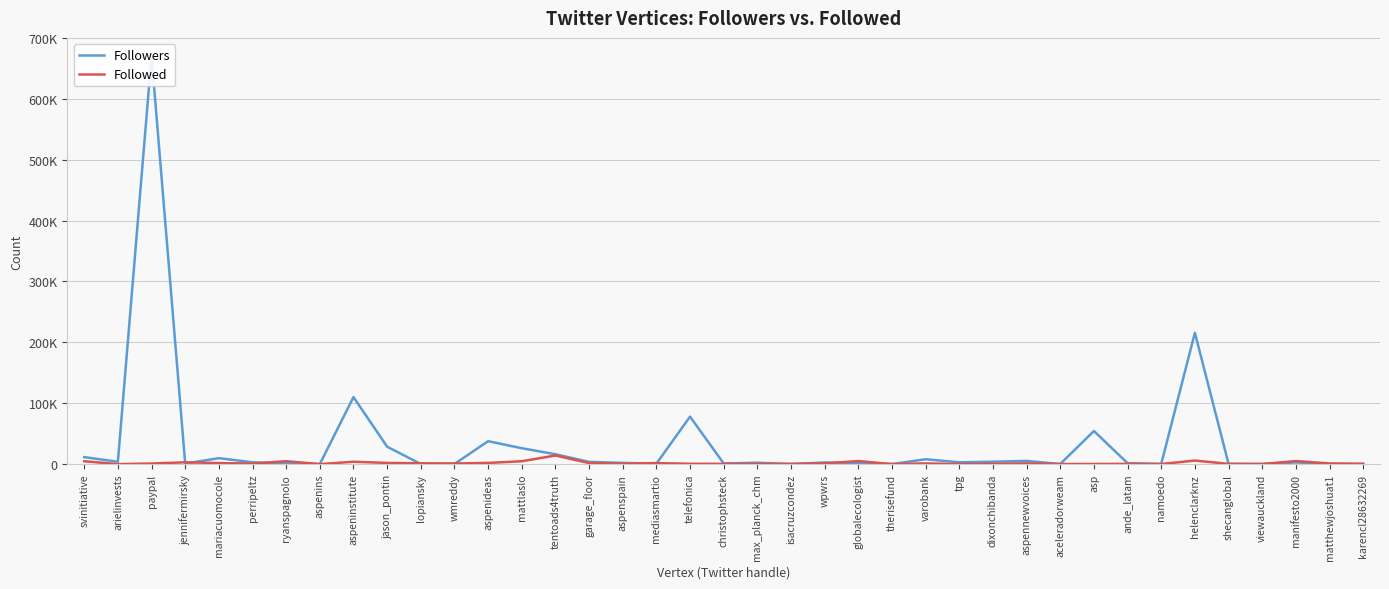

Reading left to right, list all the values displayed in this chart.

Followers: 11401	3919	670138	903	9746	2942	1530	0	110065	28588	156	192	37627	26067	16185	3657	1982	694	77936	1008	2292	63	2641	1760	63	7990	2951	3900	5229	141	54361	1476	279	215655	417	176	2720	146	37
Followed: 4677	2	933	2950	1705	811	4763	0	3866	1923	1300	999	1956	4688	14096	1724	643	1607	552	384	341	412	1218	4999	0	1109	126	430	1195	167	202	437	107	5830	353	128	4999	1045	519